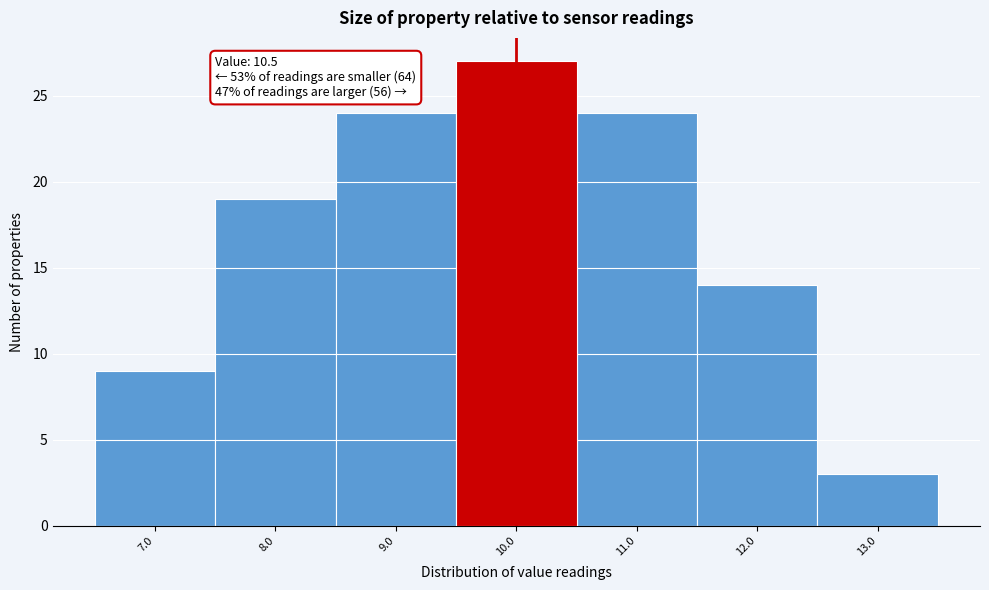

Reading right to left, list all the values displayed in this chart.

3	14	24	27	24	19	9